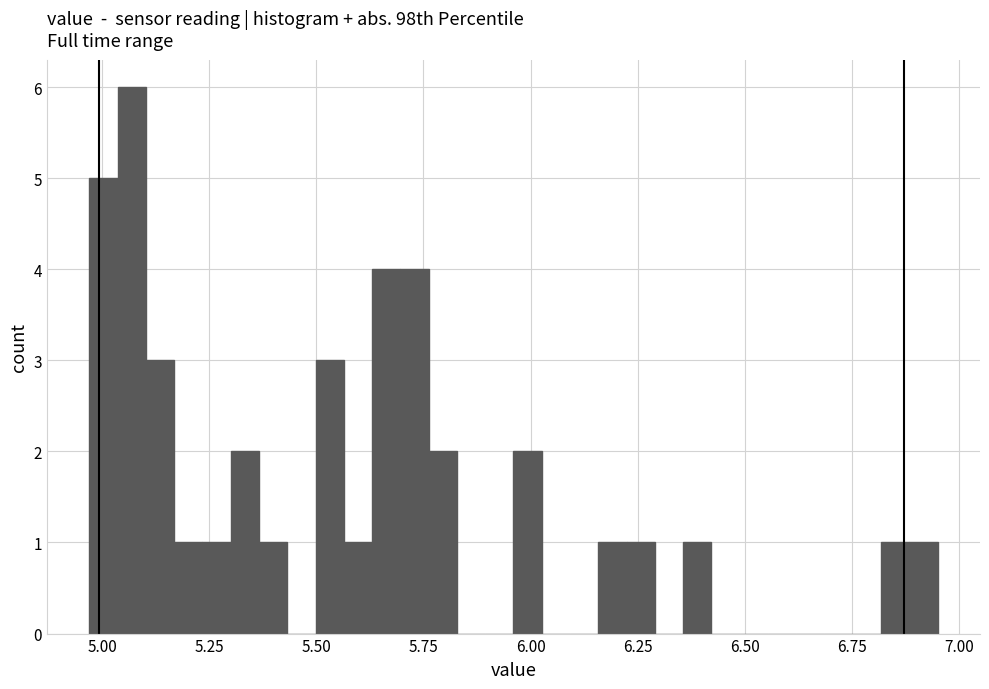

Read against the x-axis, roughly where is the centre of the tallest bar?

5.05